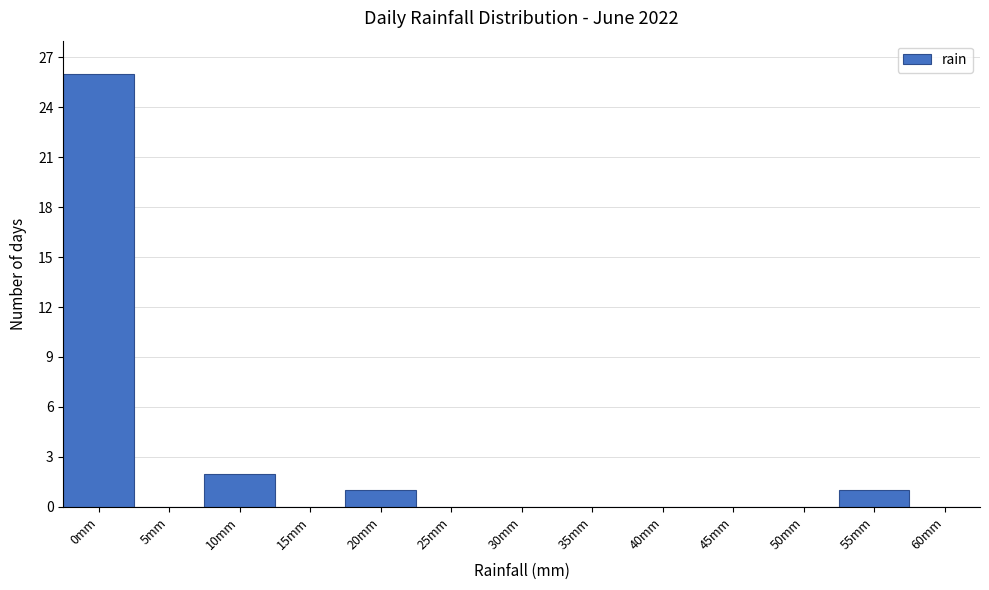

Reading right to left, list all the values displayed in this chart.

60mm=0	55mm=1	50mm=0	45mm=0	40mm=0	35mm=0	30mm=0	25mm=0	20mm=1	15mm=0	10mm=2	5mm=0	0mm=26